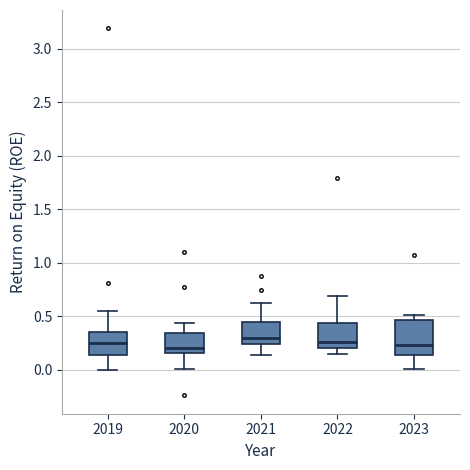

Reading left to right, transcribe this box plot: for each box, give where its median line is, the range the box spans, and where its two whiskers end, as read against the y-axis. The values are not printed on the chart, so give them approximately, as read against the axis.

2019: median 0.25, box 0.15 to 0.35, whiskers 0.00 to 0.55
2020: median 0.20, box 0.15 to 0.35, whiskers 0.00 to 0.45
2021: median 0.30, box 0.25 to 0.45, whiskers 0.15 to 0.60
2022: median 0.25, box 0.20 to 0.45, whiskers 0.15 to 0.70
2023: median 0.25, box 0.15 to 0.45, whiskers 0.00 to 0.50